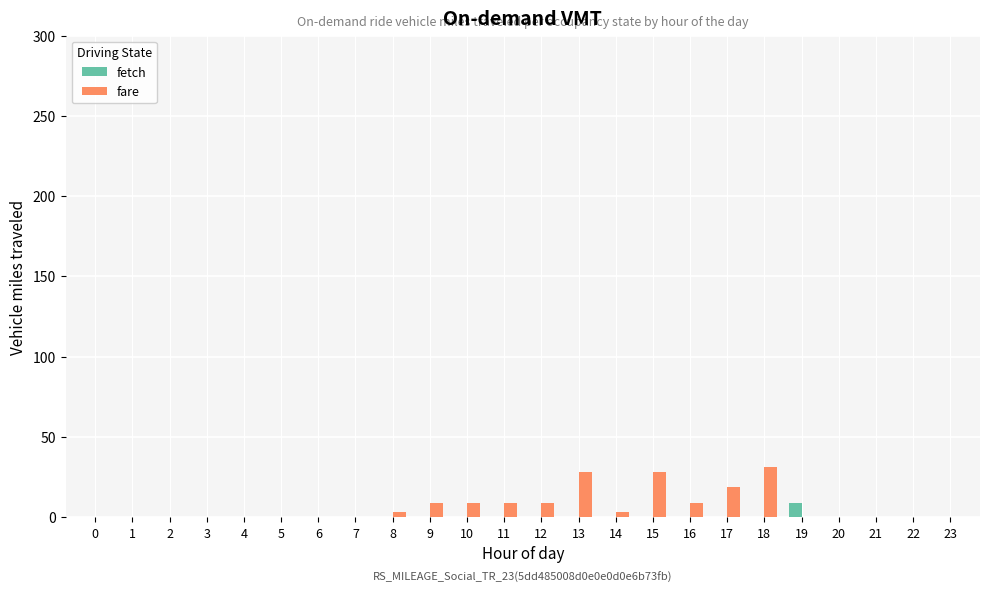

True or false: fare has a value of 0 at 0.

True